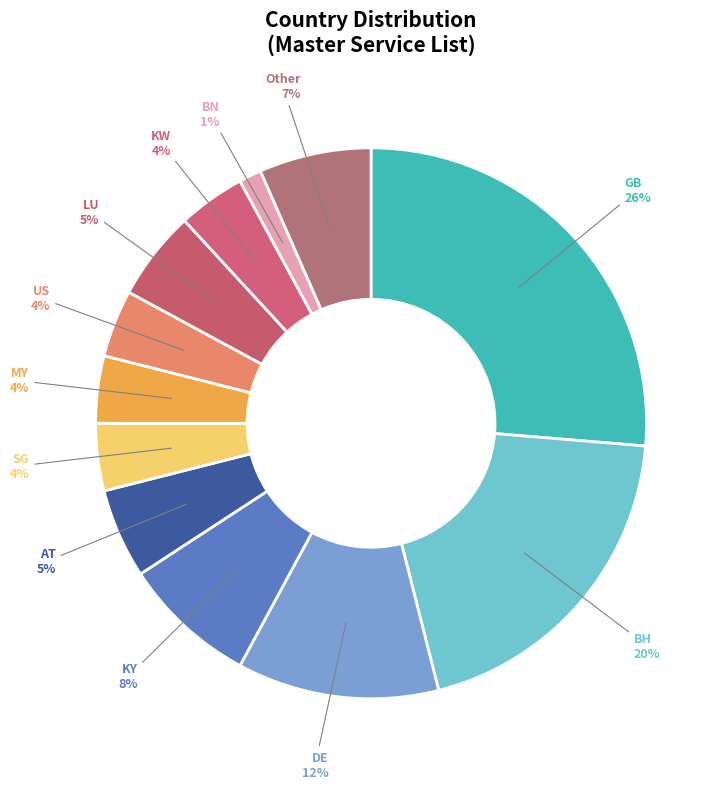

How many segments does this pie chart have?

12